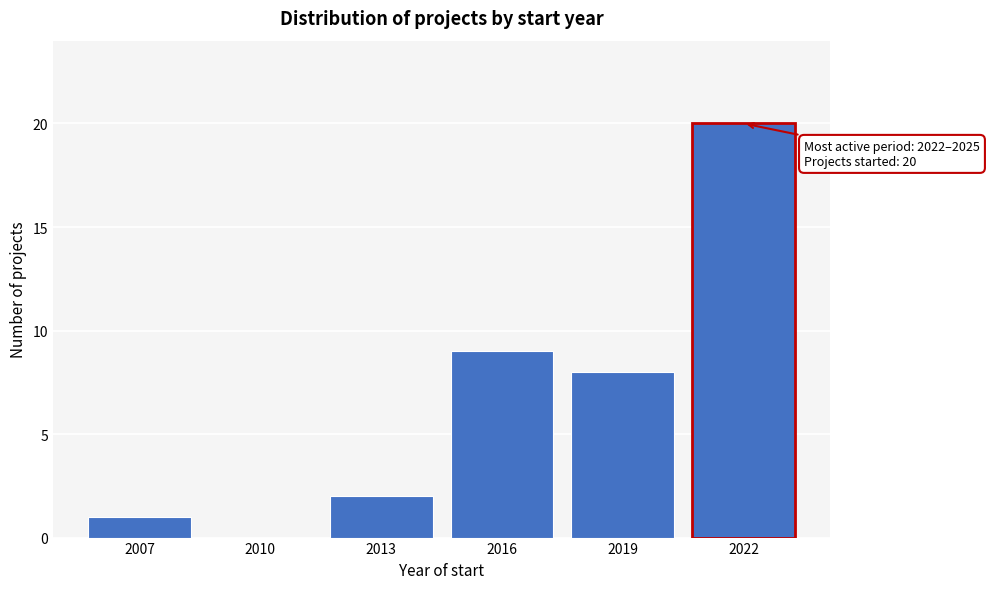

Reading left to right, extract all data points from this chart.

2007=1	2010=0	2013=2	2016=9	2019=8	2022=20